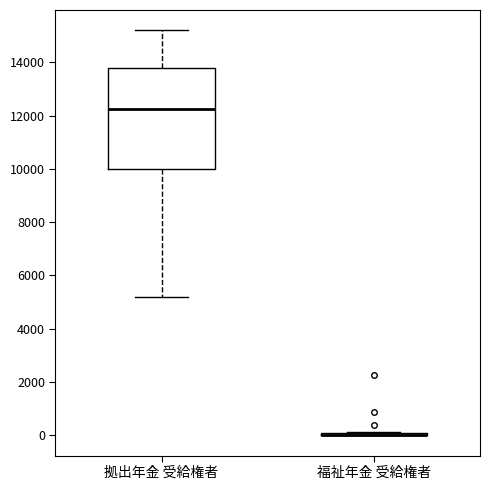

Where is the upper edge of the box for 拠出年金 受給権者 on the y-axis? The values are not printed on the chart, so give them approximately, as read against the axis.

13800